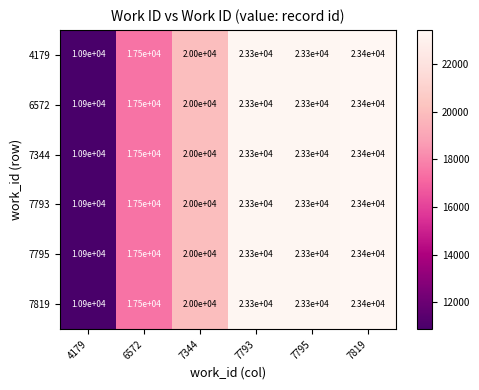

The value of 7795 at 6572 is 25585. True or false?

False